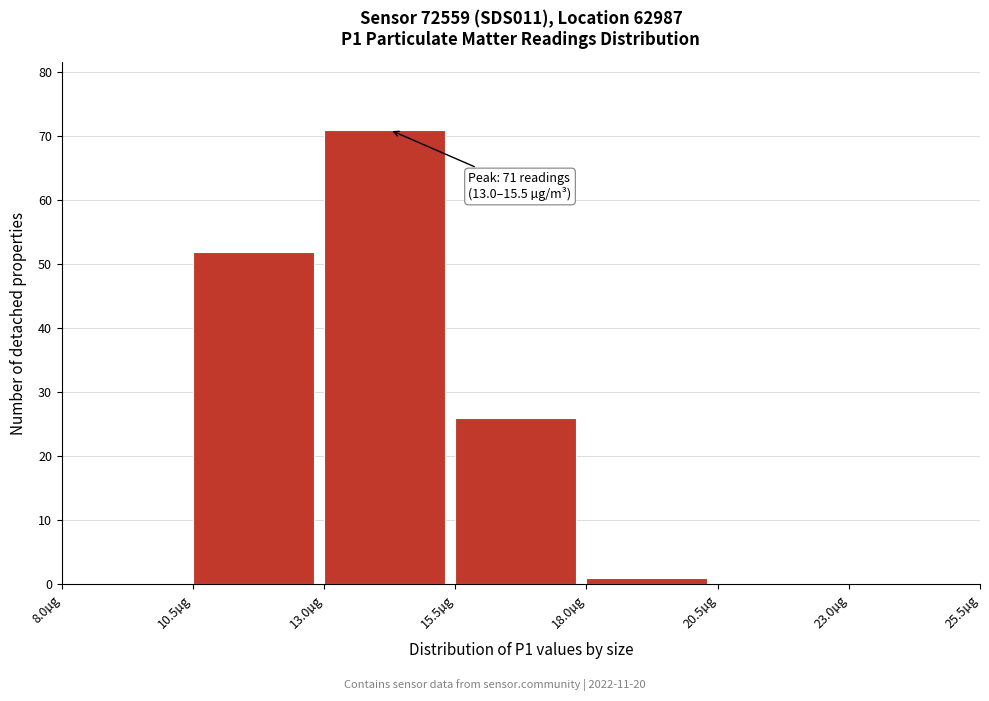

Which range on the x-axis has the tallest bar?

13.0 to 15.5